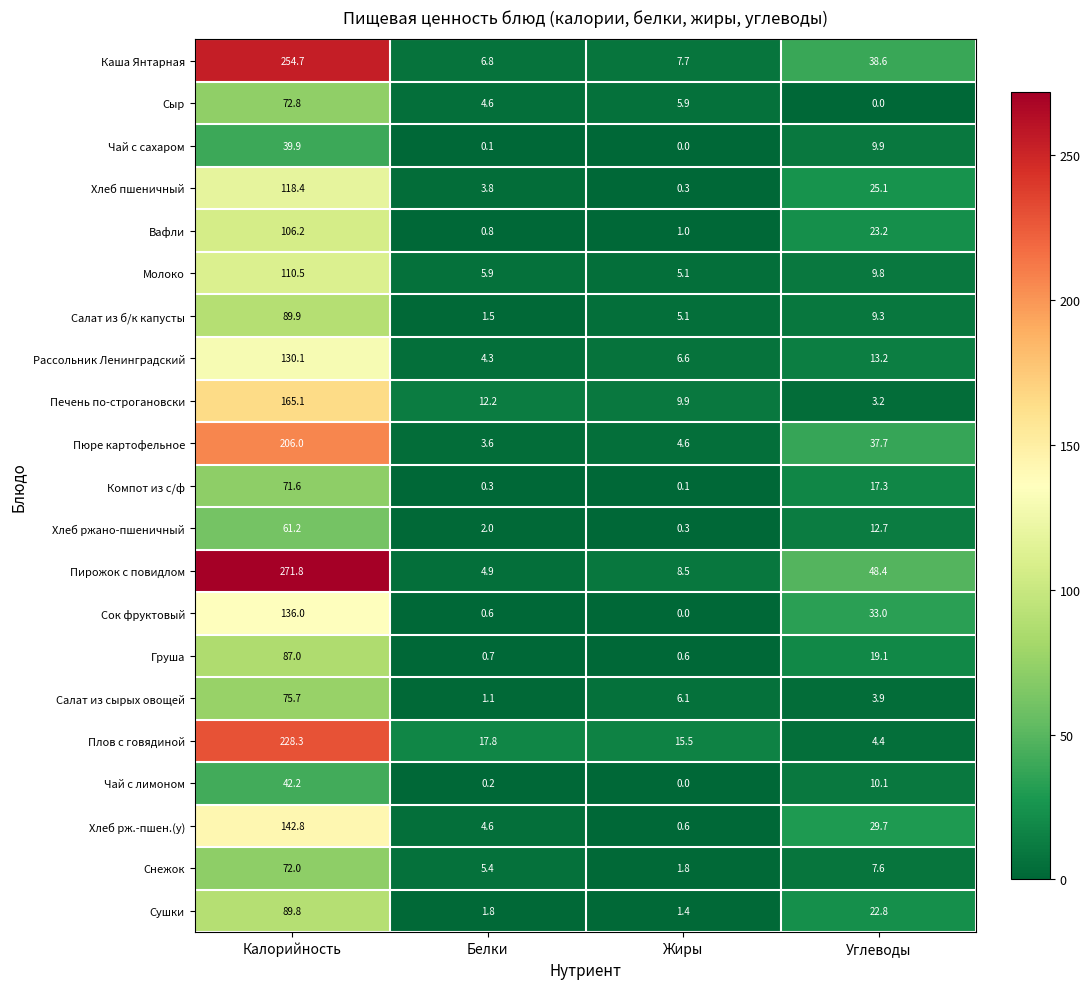

Is it true that Вафли equals 7.9 at Углеводы?

False